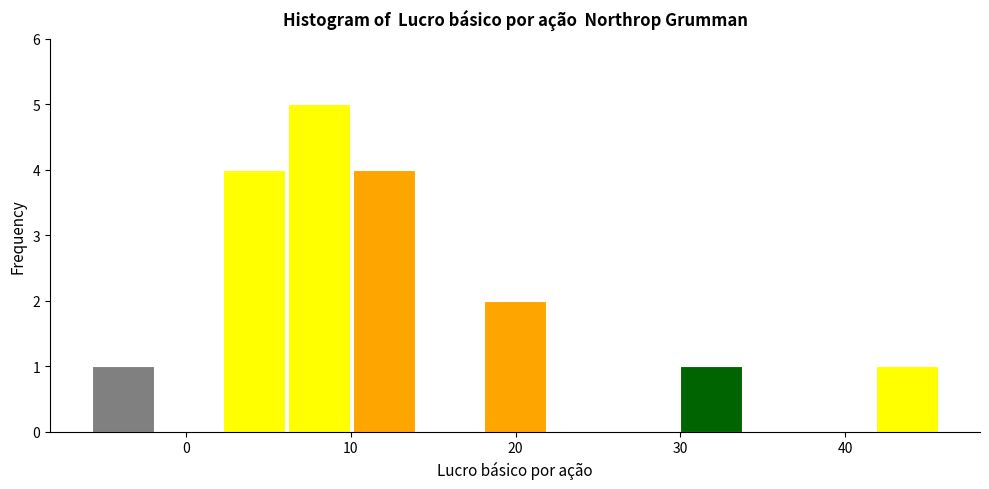

Read against the x-axis, roughly where is the centre of the tallest bar?

8